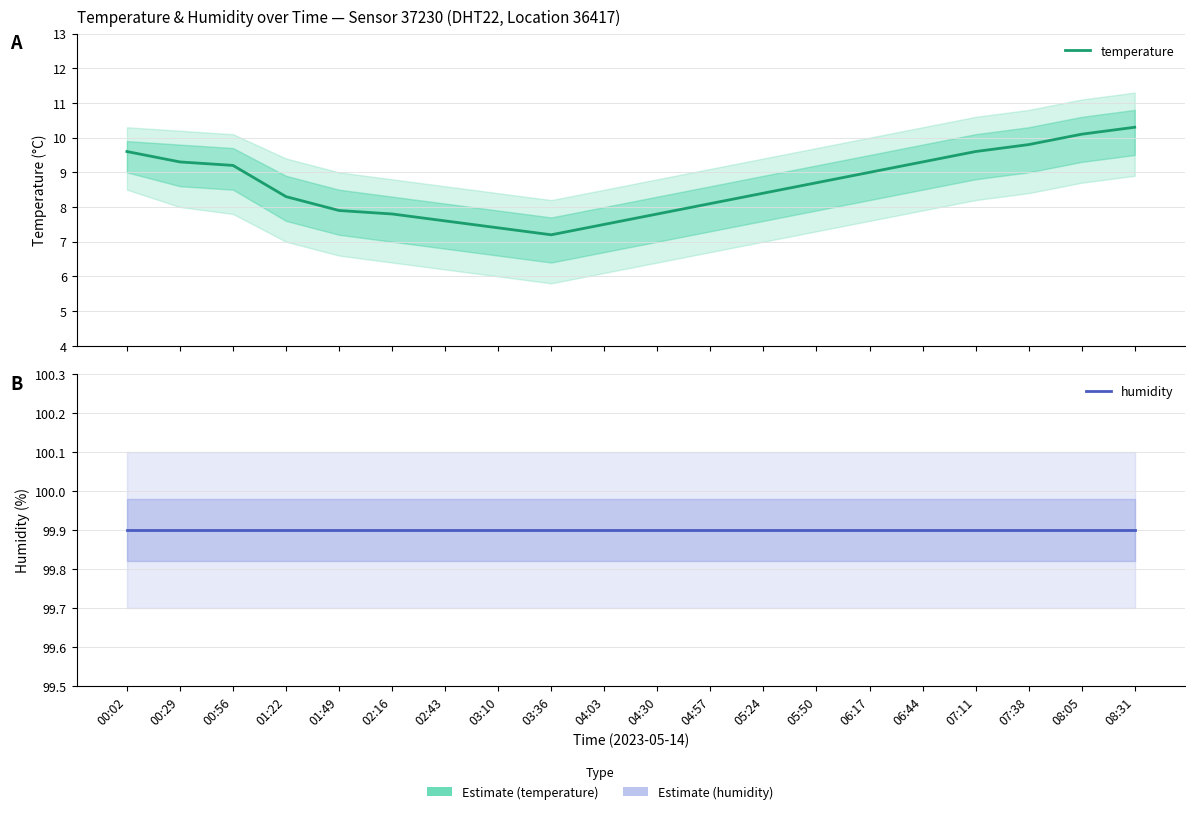

What is the spread (max minus min) of values at 03:10?

92.5